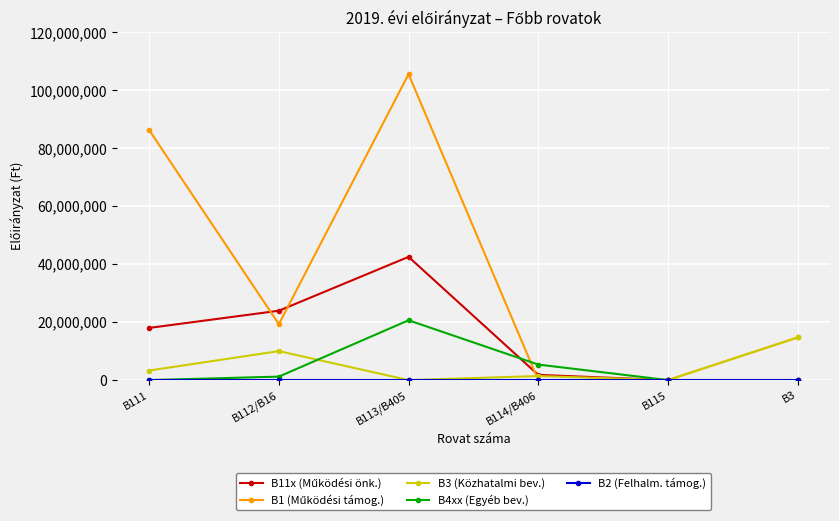

At which category does B4xx (Egyéb bev.) reach its first local peak?

B113/B405